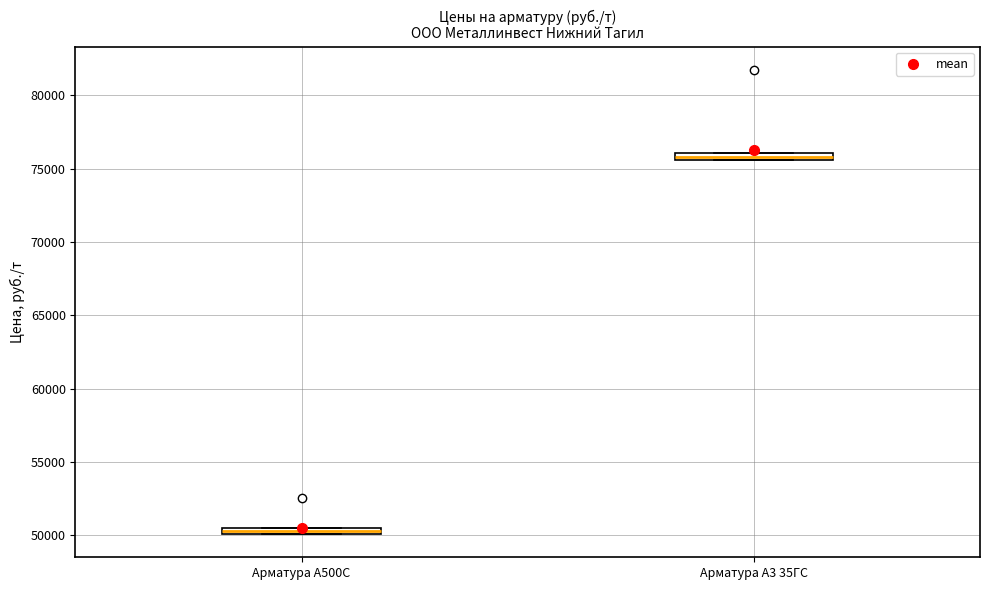

Where is the lower edge of the box for Арматура А500С on the y-axis? The values are not printed on the chart, so give them approximately, as read against the axis.

50000